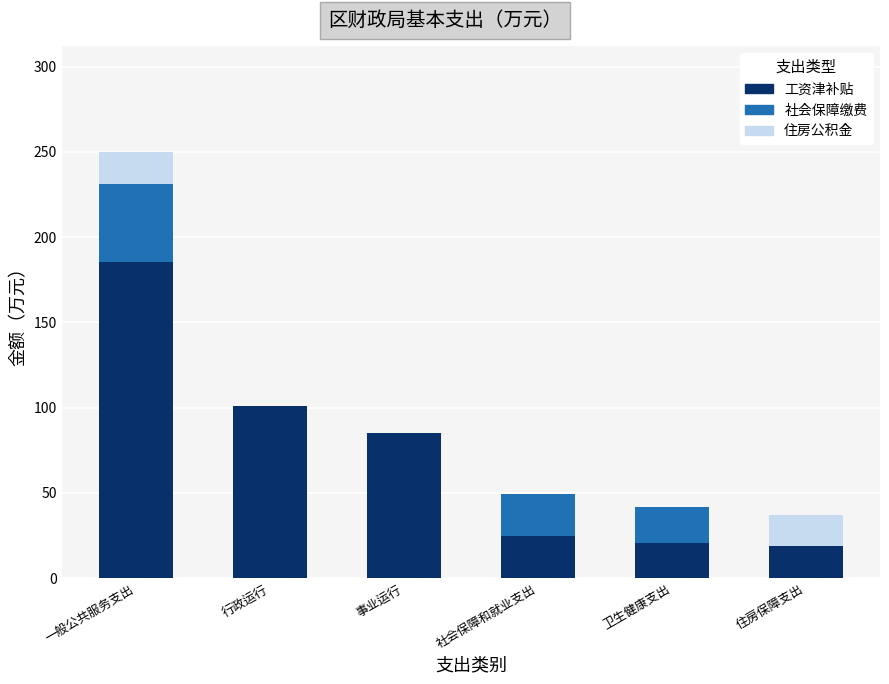

What is the total value across all series at 住房保障支出?

37.1